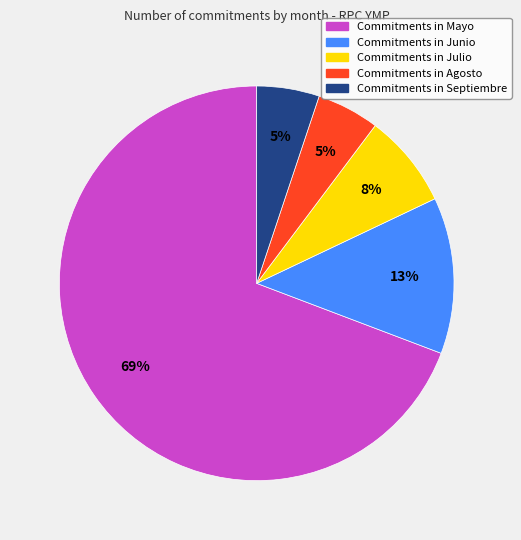

To the nearest percent, what is the average slice percentage?

20%